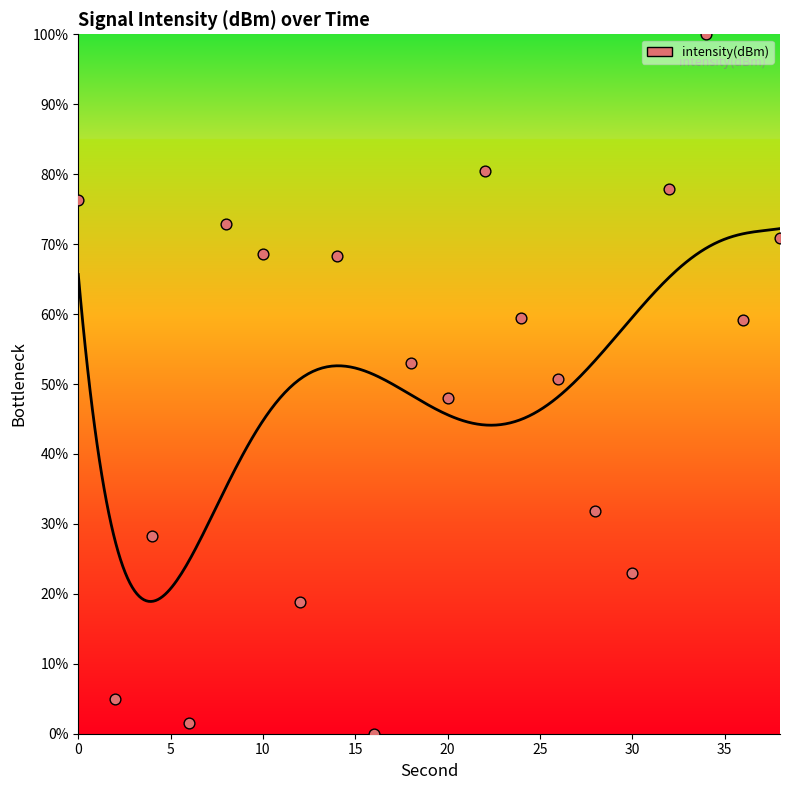

Approximately how many times larger is the value at 22 compared to 14?

1.2